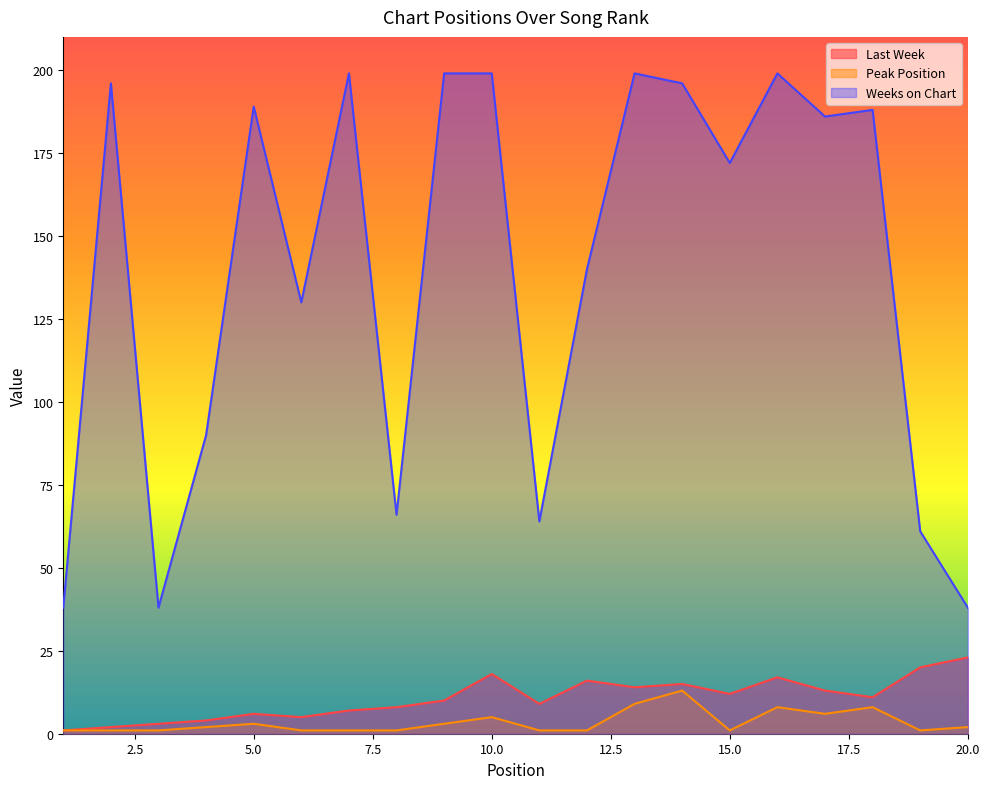

Which series changed the most between 2 and 5?

Weeks on Chart